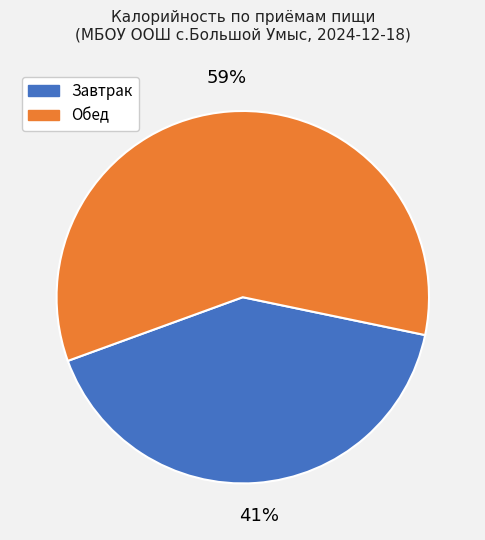

Does any single category account for the majority?

Yes